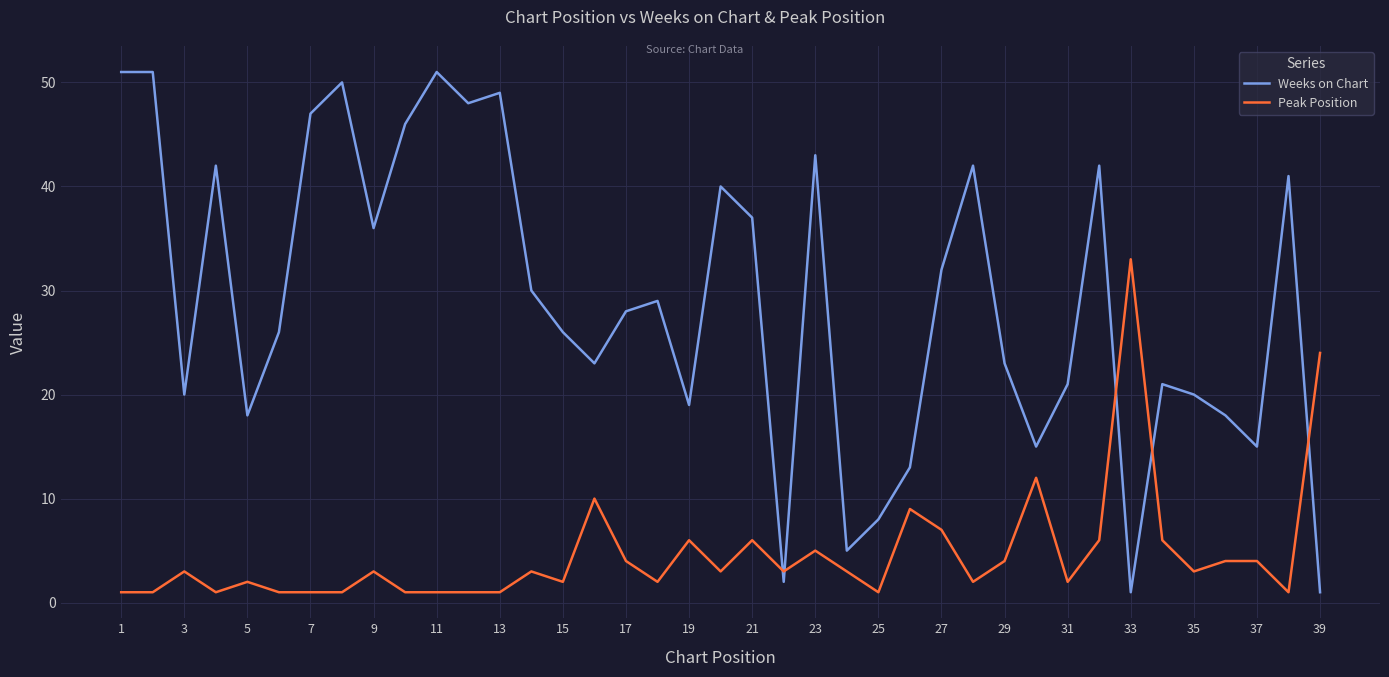

What is the highest value of the Weeks on Chart series?

51